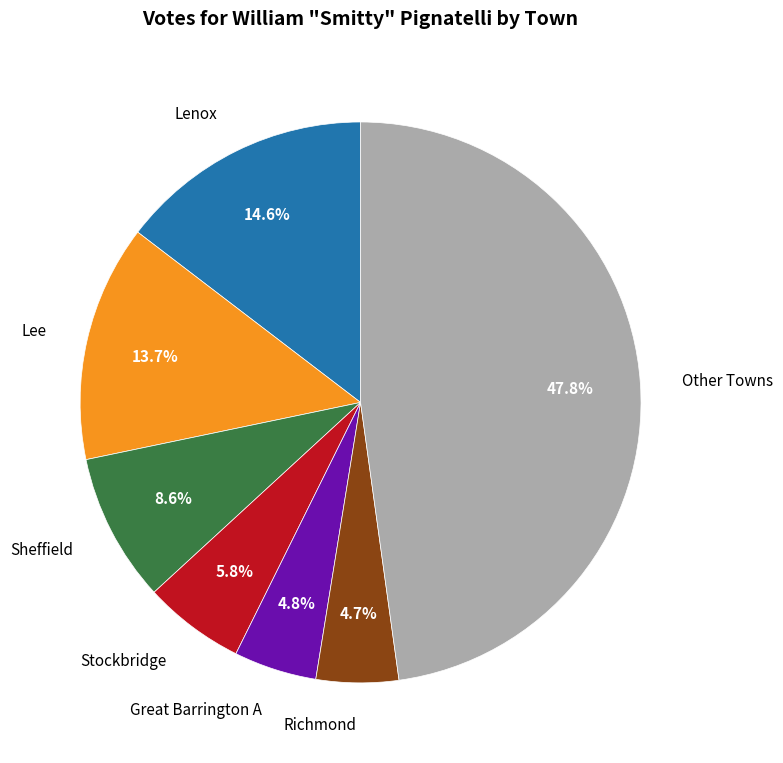

Is there a majority slice in this chart?

No